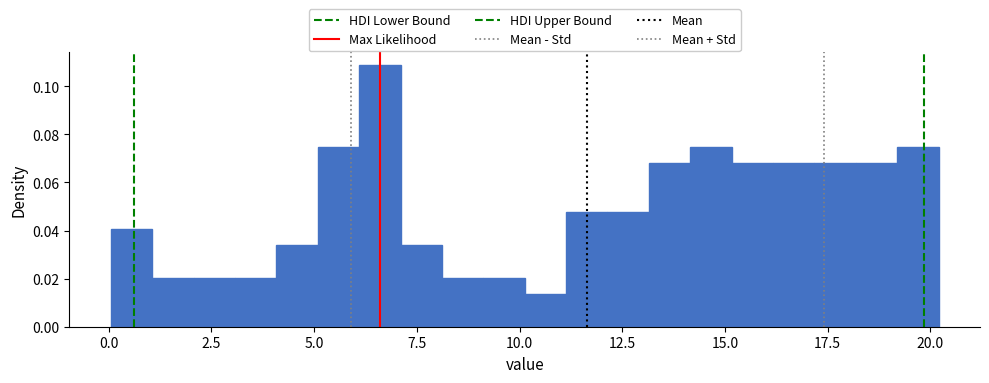

Around what value on the x-axis is the tallest bar? Give the approximate position of its centre, as read against the axis.

6.5